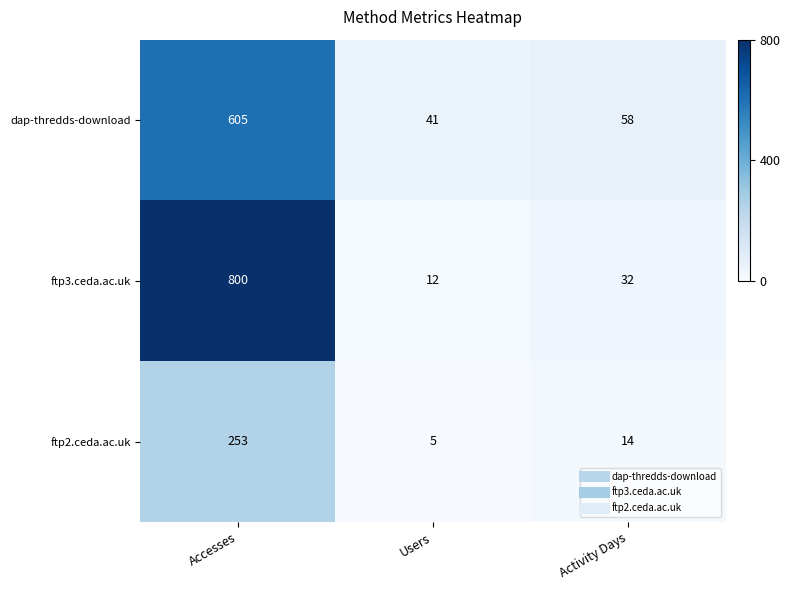

What is the difference between the ftp2.ceda.ac.uk values at Accesses and Users?

248